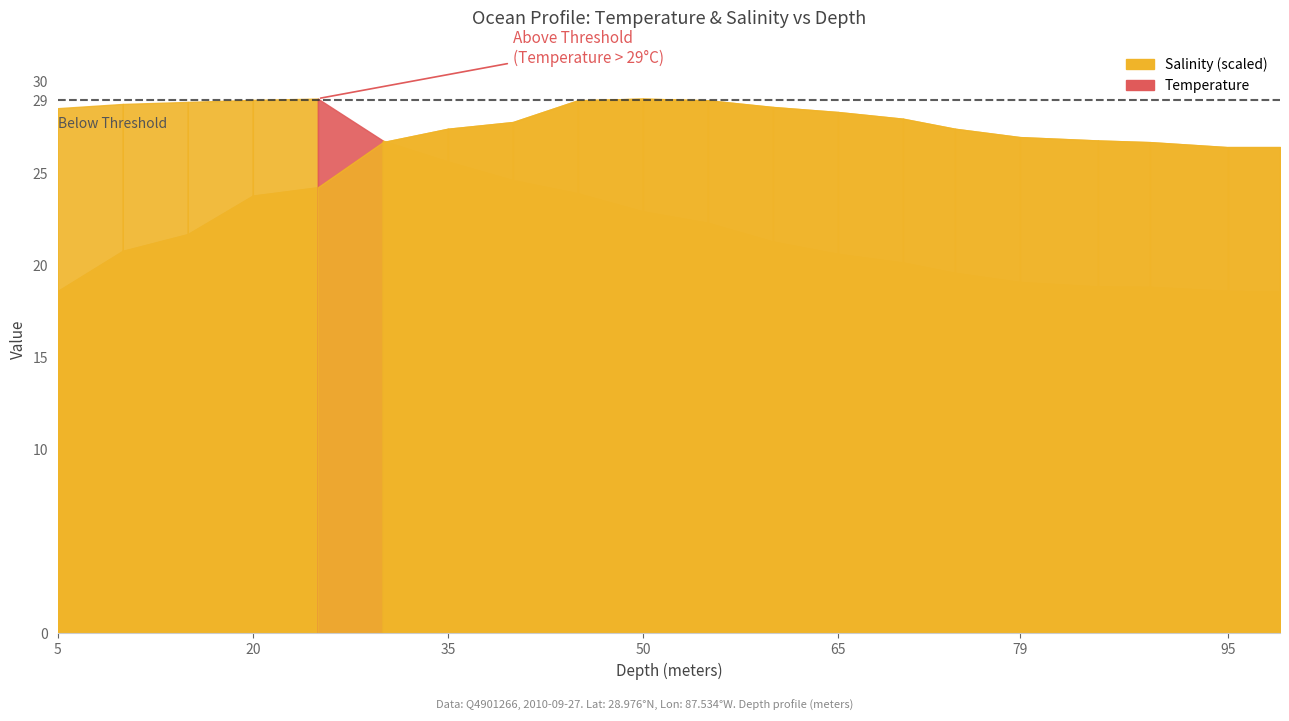

The Salinity series shows 10.6 at 35. True or false?

False